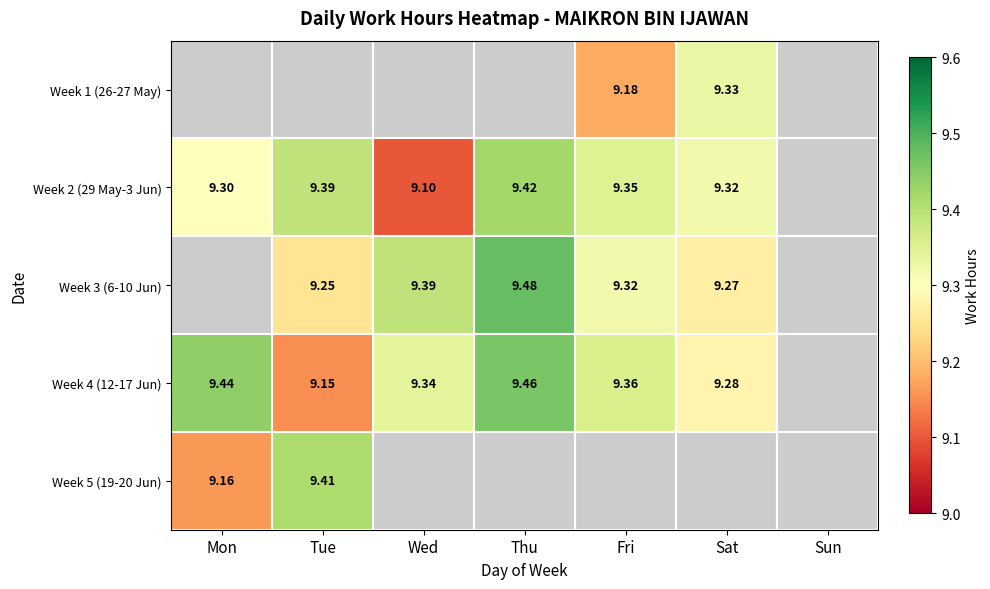

The value of Week 2 (29 May-3 Jun) at Thu is 6.4. True or false?

False